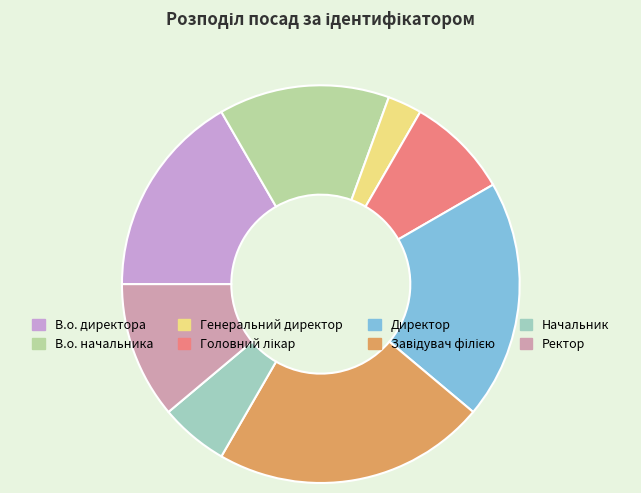

True or false: В.о. директора accounts for 17% of the total.

True